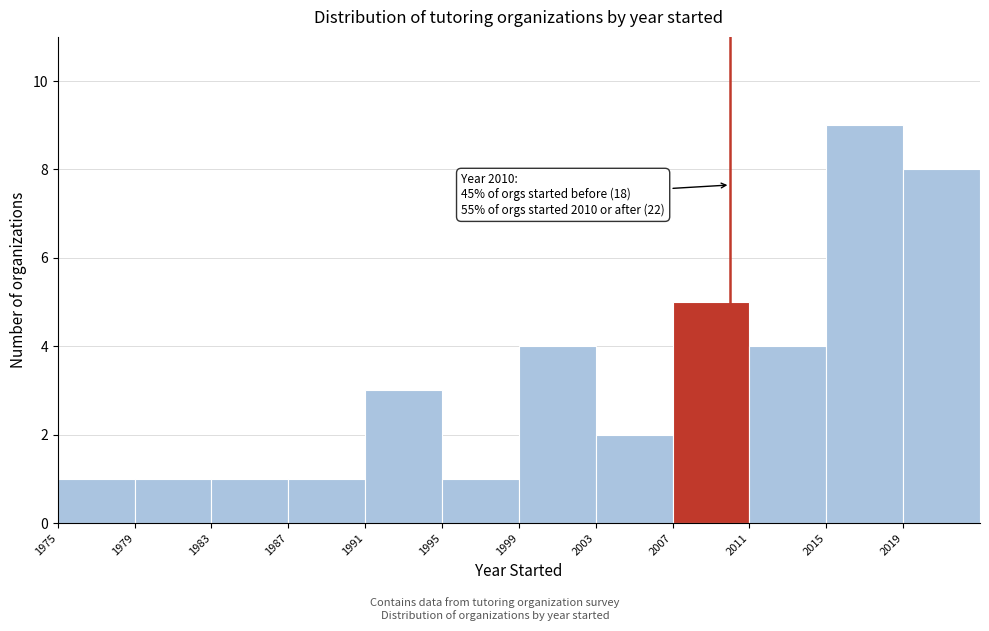

Which range on the x-axis has the tallest bar?

2015 to 2019